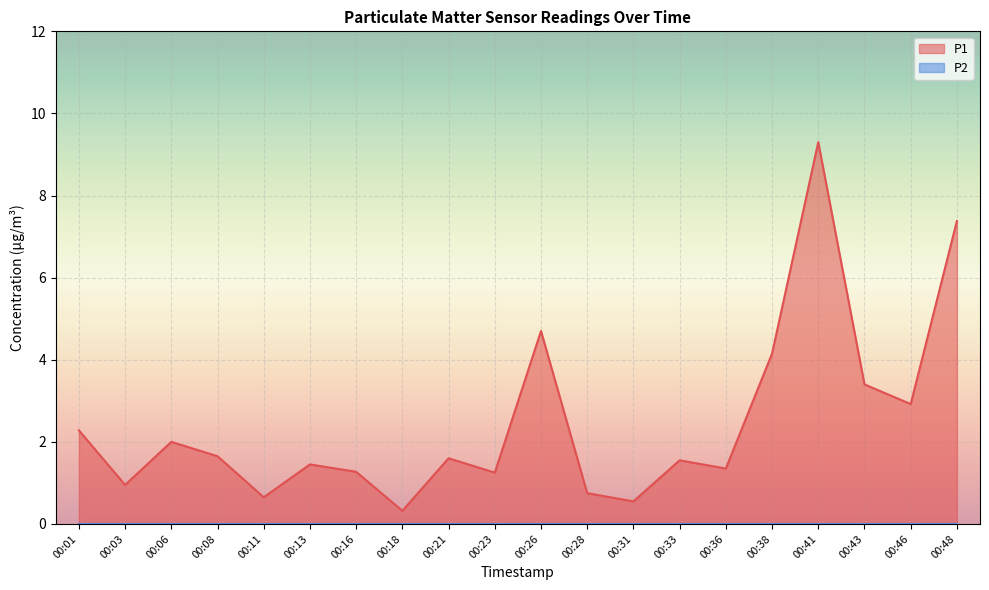

Which has a higher value, 00:43 or 00:33?

00:43